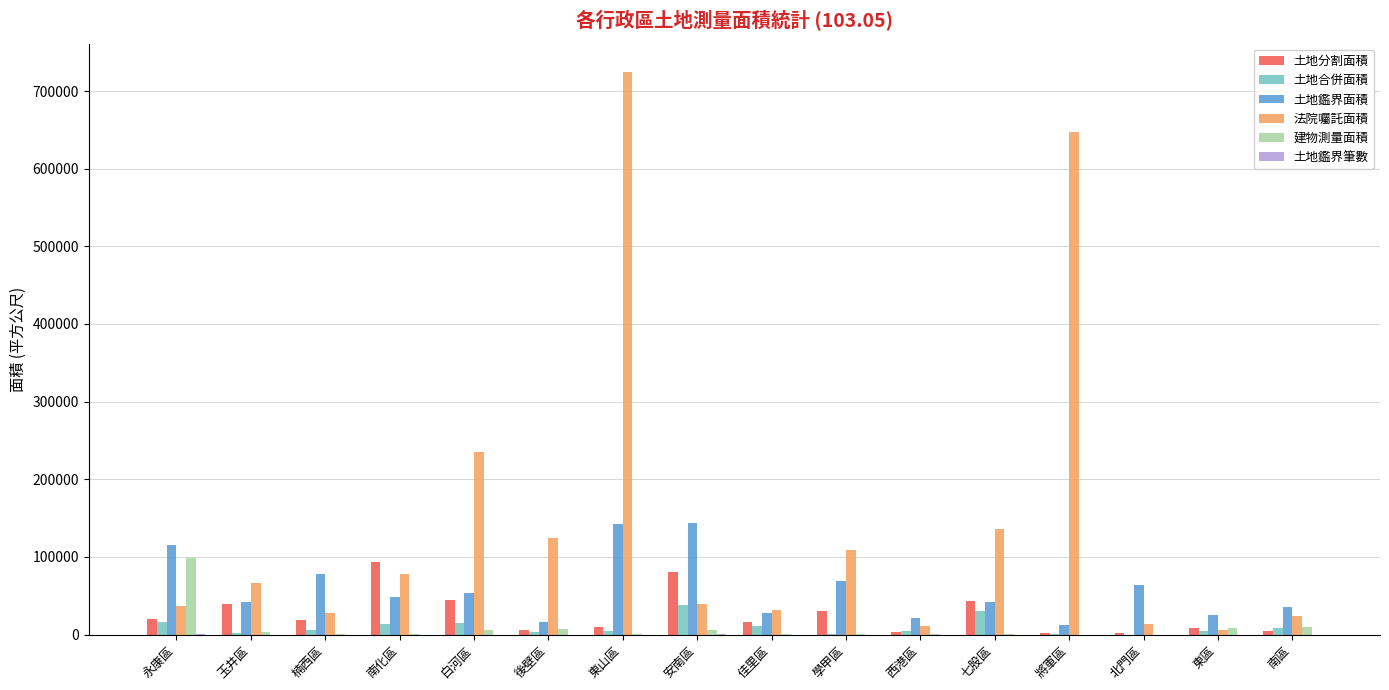

True or false: 土地鑑界面積 has a value of 169384.4 at 永康區.

False